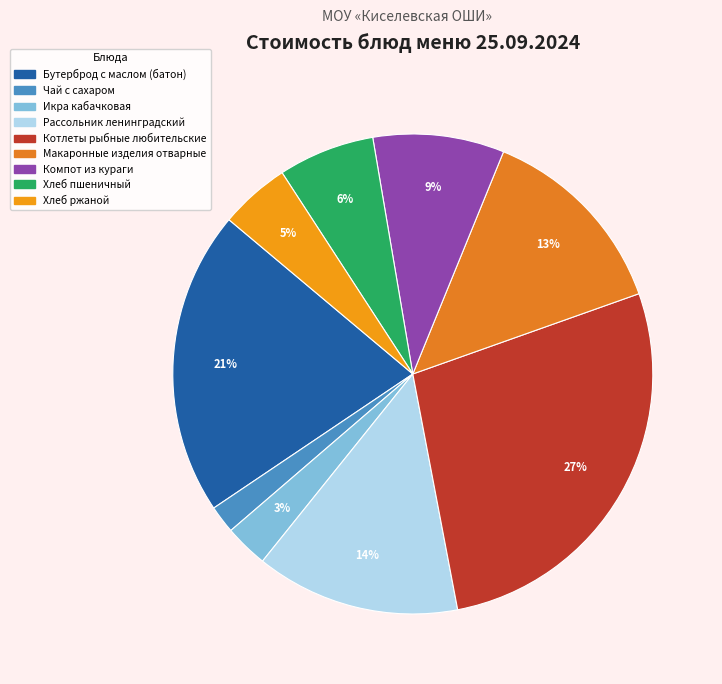

How many slices are in this pie chart?

9